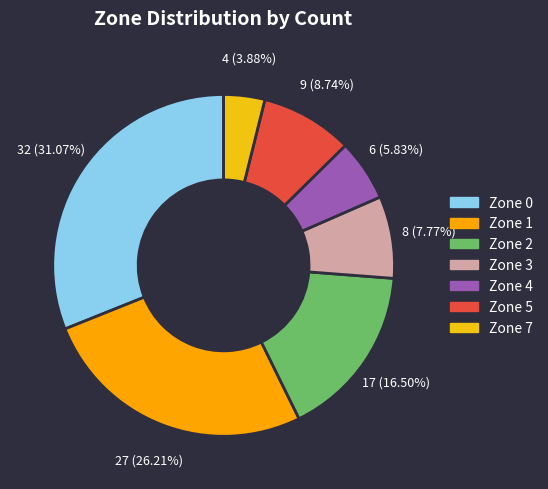

What is the change in value from Zone 3 to Zone 5?

+1